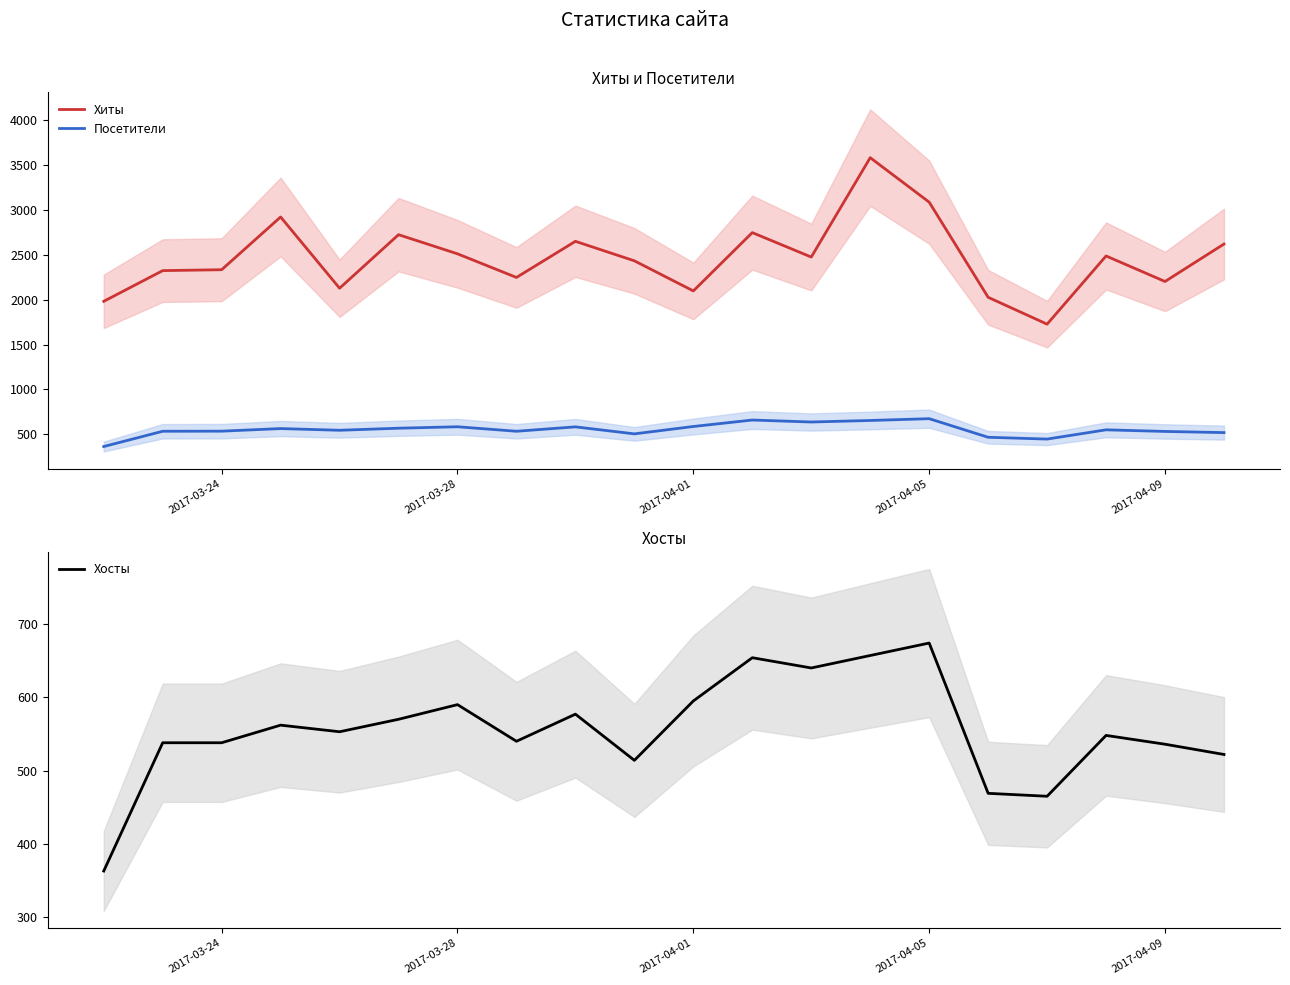

True or false: Хиты and Посетители cross at least once.

False